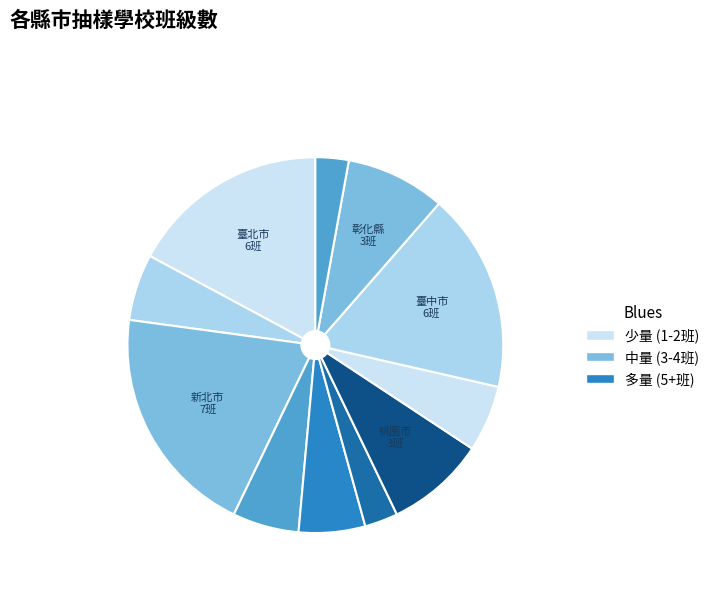

Is there any slice that represents more than half of the pie?

No